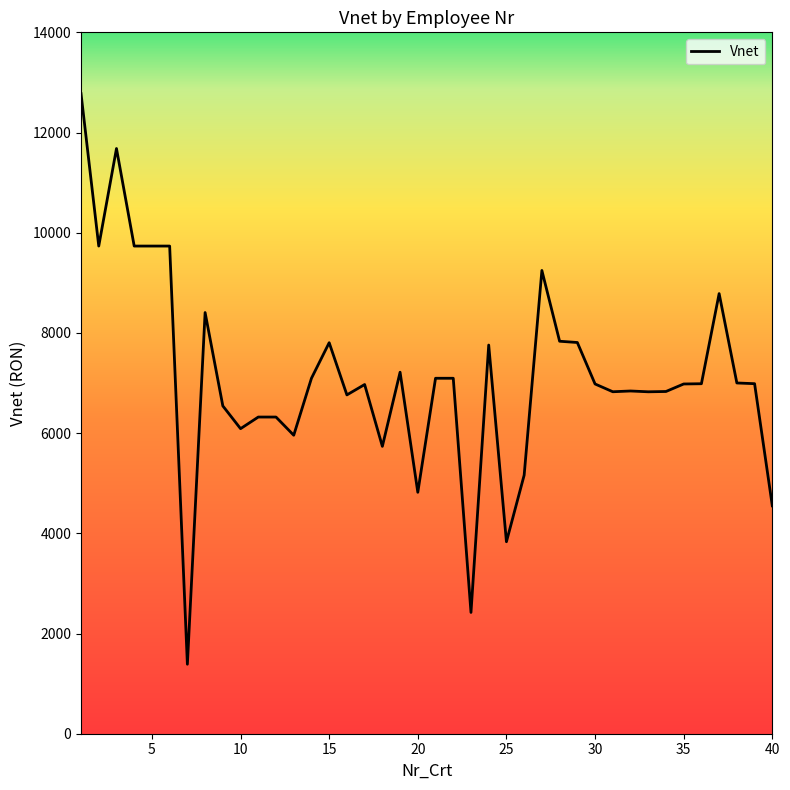

What is the maximum value shown in the chart?

12776